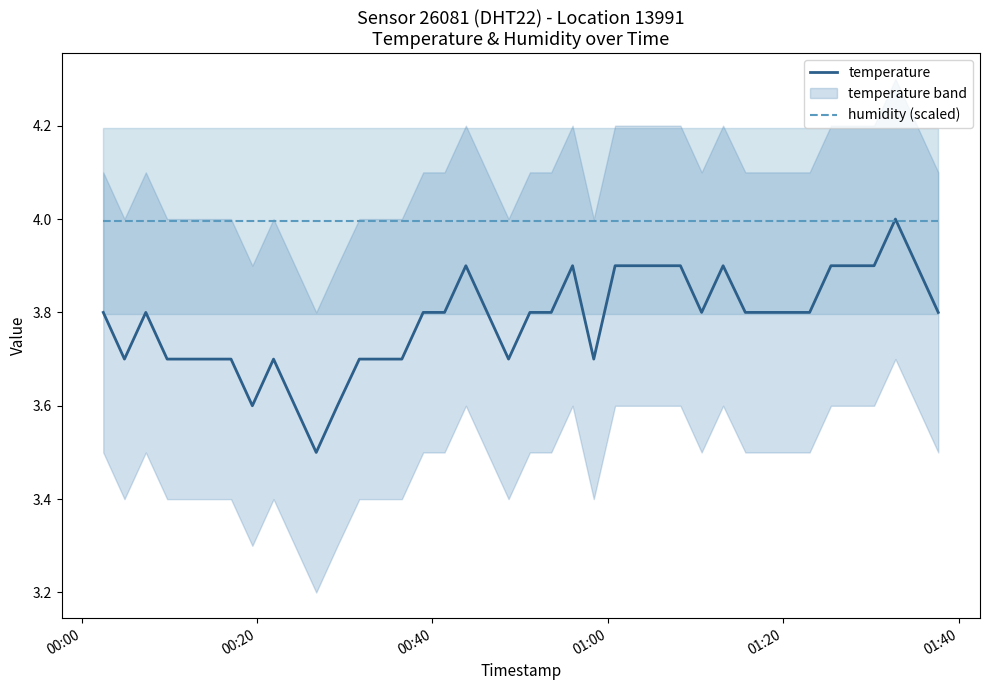

How many intersections are there between temperature and humidity (scaled)?

2